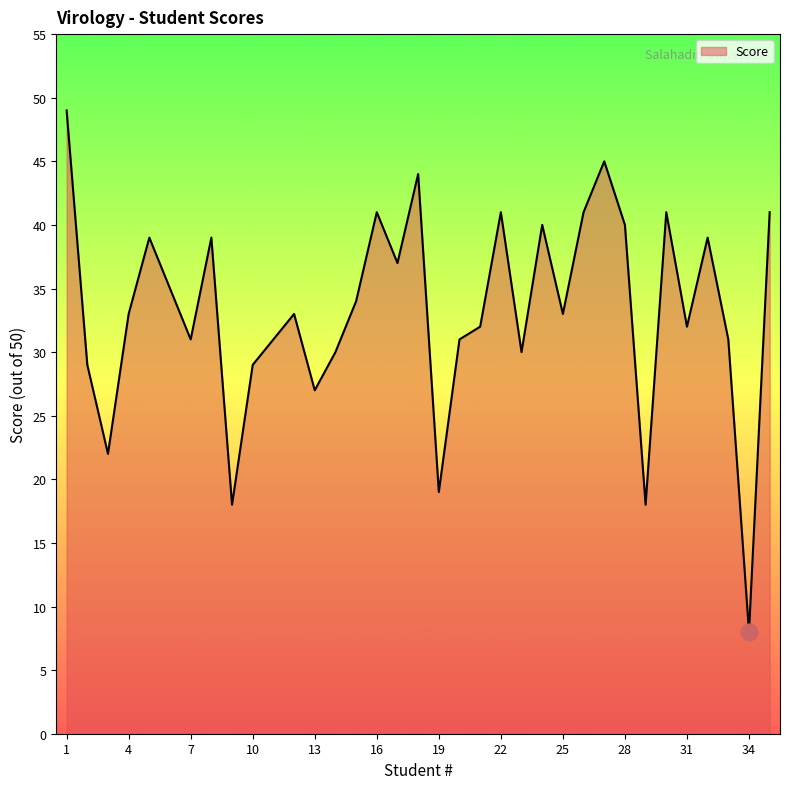

Reading right to left, extract all data points from this chart.

41	8	31	39	32	41	18	40	45	41	33	40	30	41	32	31	19	44	37	41	34	30	27	33	31	29	18	39	31	35	39	33	22	29	49